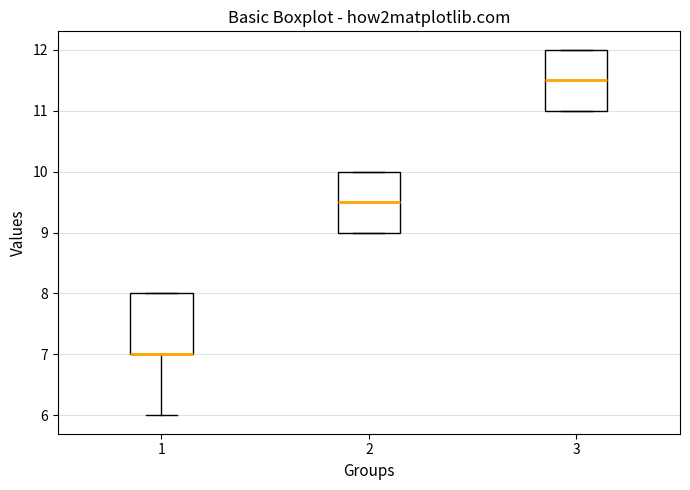

Reading left to right, read every box against the y-axis: the position of its median line, the range the box covers, and the ends of its whiskers. The values are not printed on the chart, so give them approximately, as read against the axis.

1: median 7.0 (drawn on the box's lower edge), box 7.0 to 8.0, whiskers 6.0 to 8.0
2: median 9.5, box 9.0 to 10.0, whiskers 9.0 to 10.0
3: median 11.5, box 11.0 to 12.0, whiskers 11.0 to 12.0